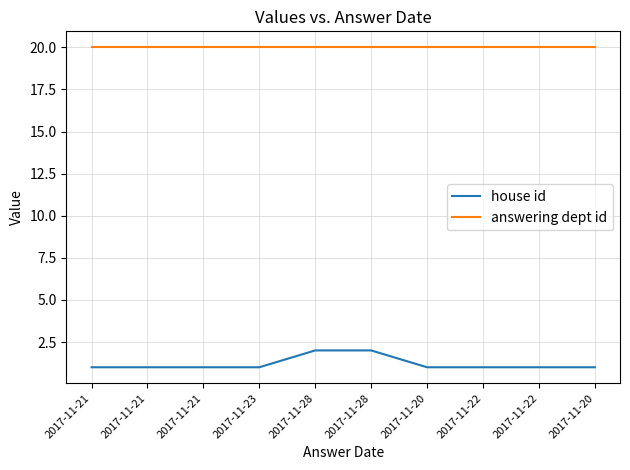

Count the number of categories in the chart.

10